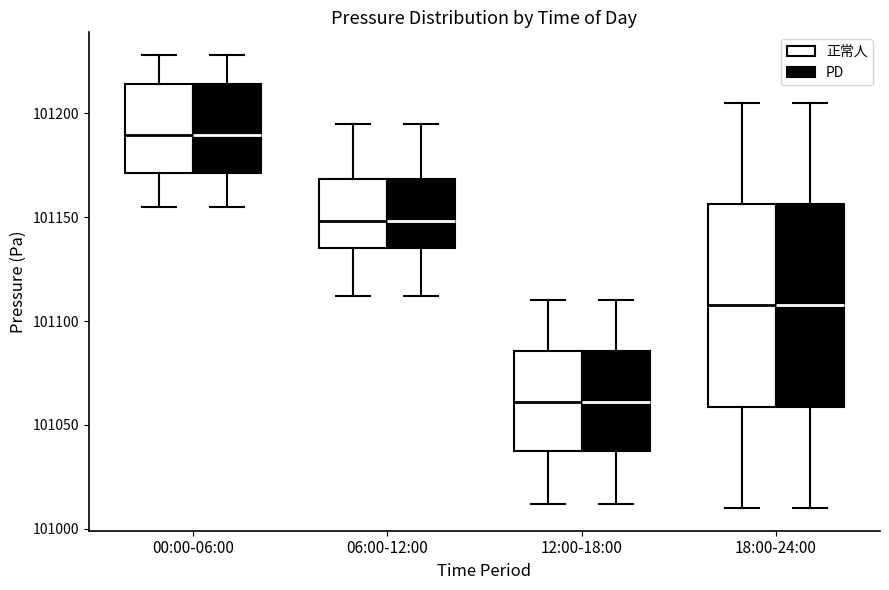

Where is the upper edge of the box for 06:00-12:00 (正常人) on the y-axis? The values are not printed on the chart, so give them approximately, as read against the axis.

101170